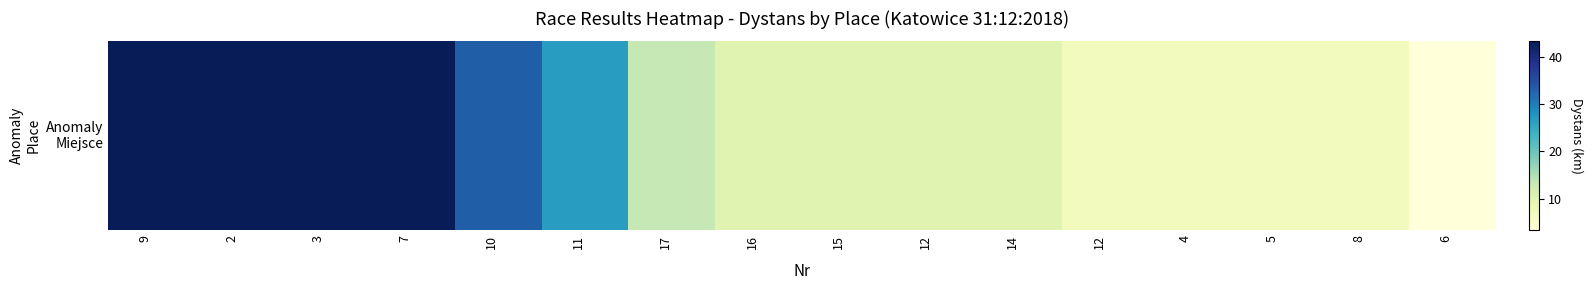

True or false: the data shows 3.3 at 6.

True